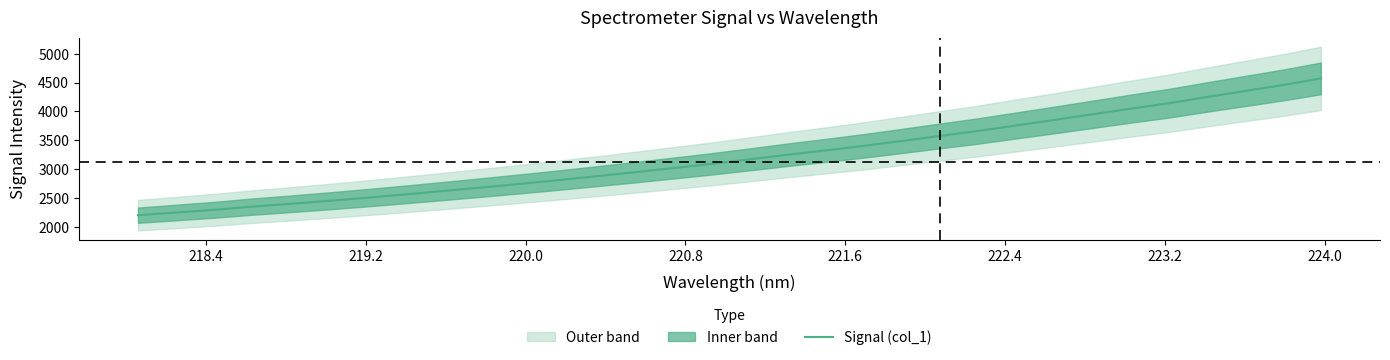

What is the minimum value for Signal (col_1)?

2205.0